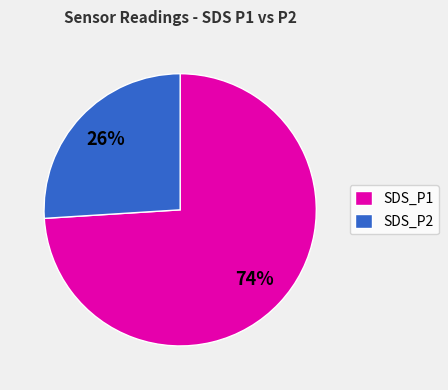

What is the ratio of the value at SDS_P2 to the value at SDS_P1?

0.4